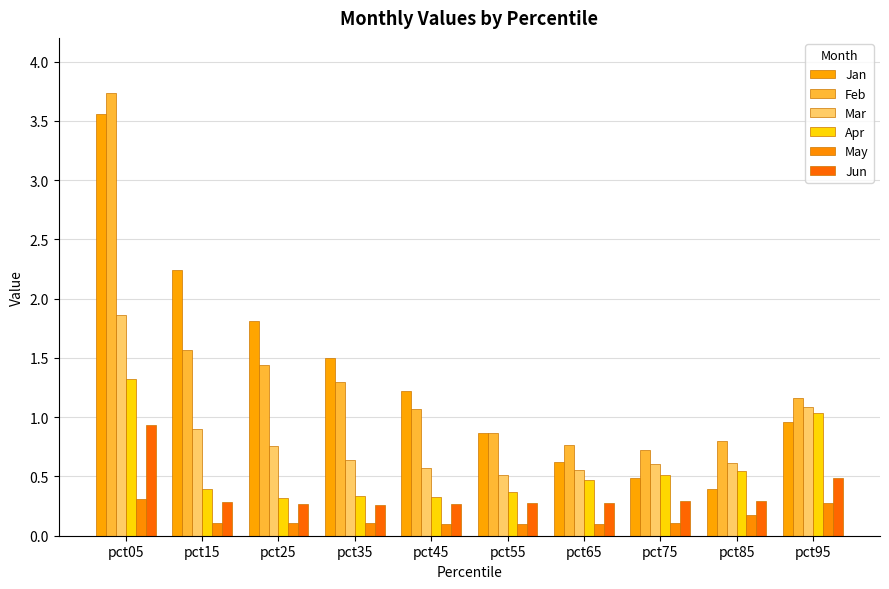

What is the difference between the Jan values at pct05 and pct35?

2.1